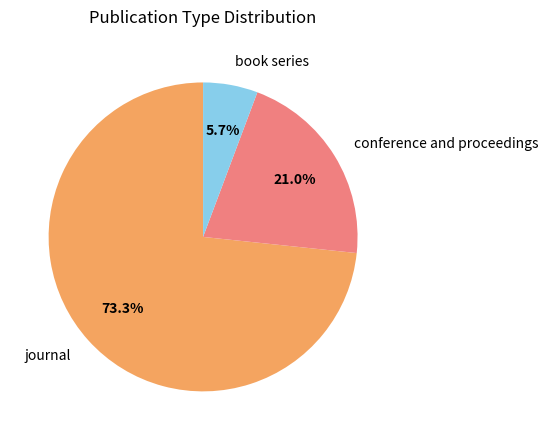

Which slice is the largest?

journal